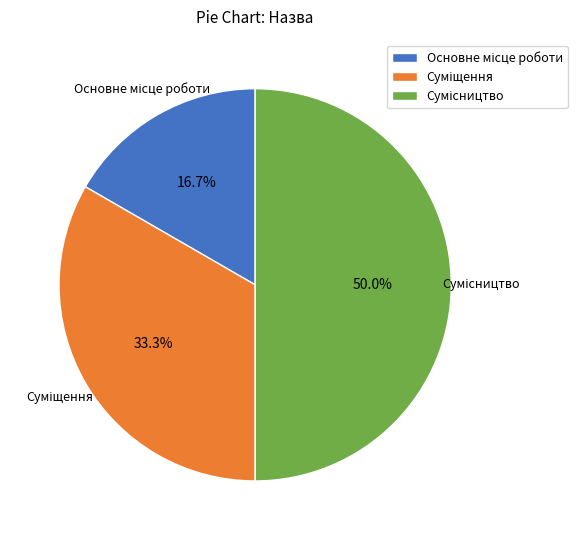

What percentage is the Суміщення slice, to the nearest percent?

33%